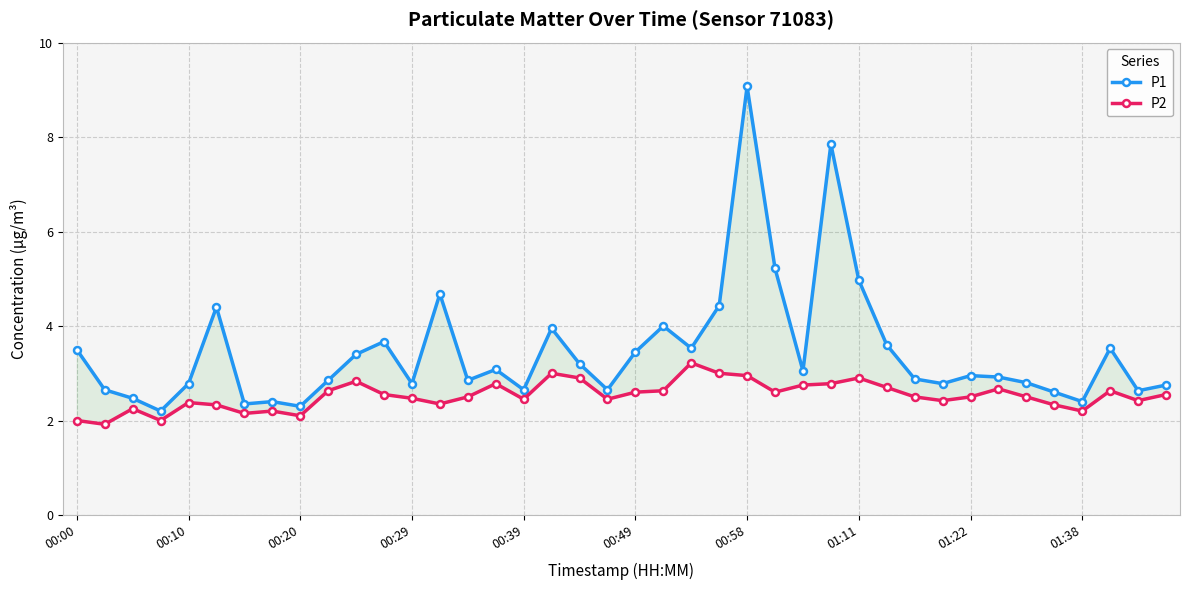

In P1, how many points are lower than both neighbors (excluding endpoints)?

12